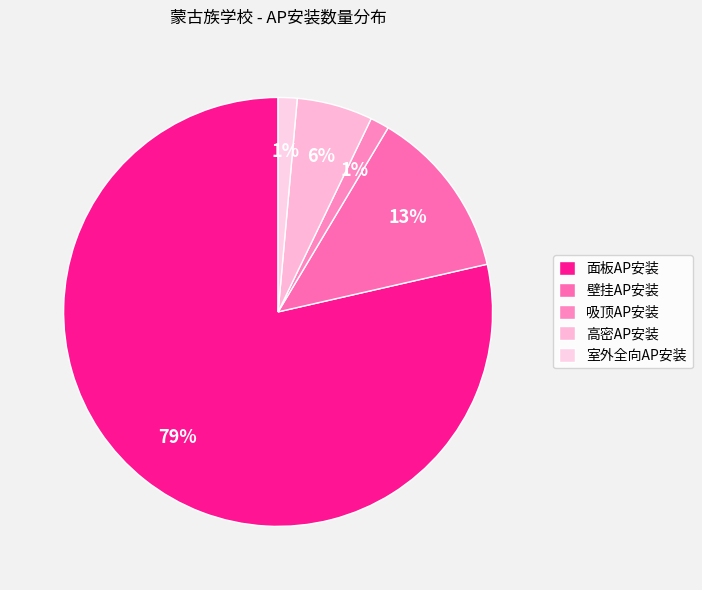

How many slices are in this pie chart?

5